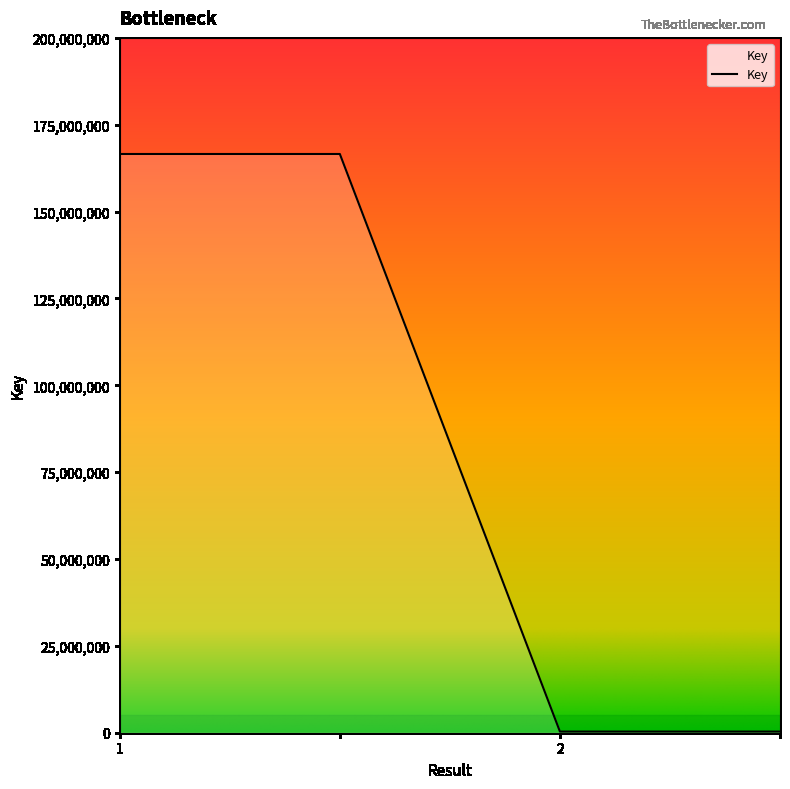

How many lines are shown in the chart?

1